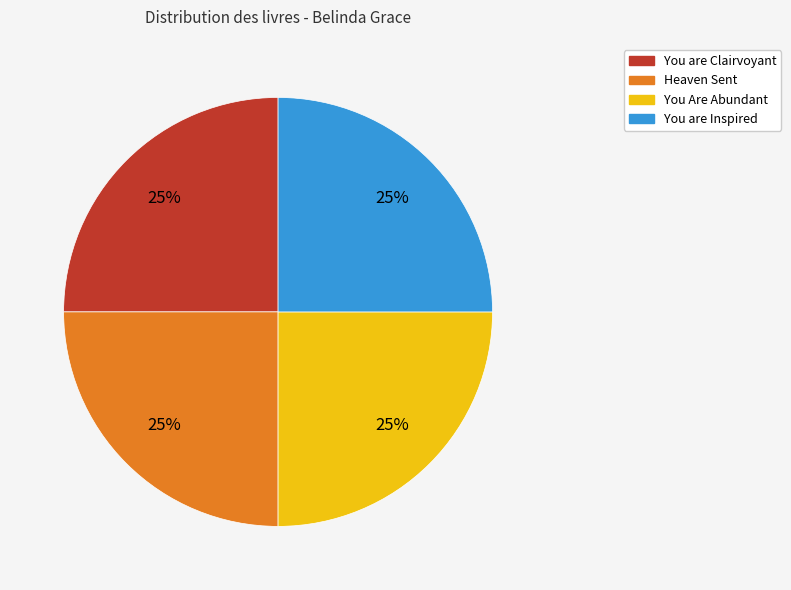

Does any single category account for the majority?

No